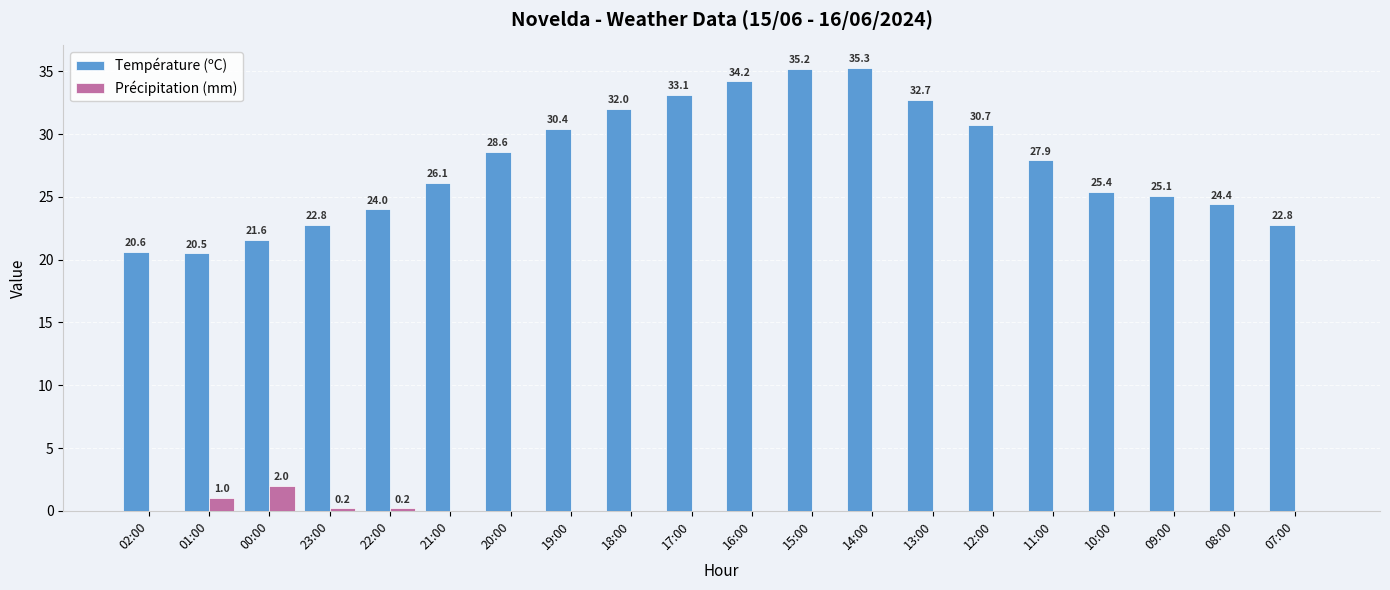

Is it true that Précipitation (mm) equals 0.0 at 17:00?

True